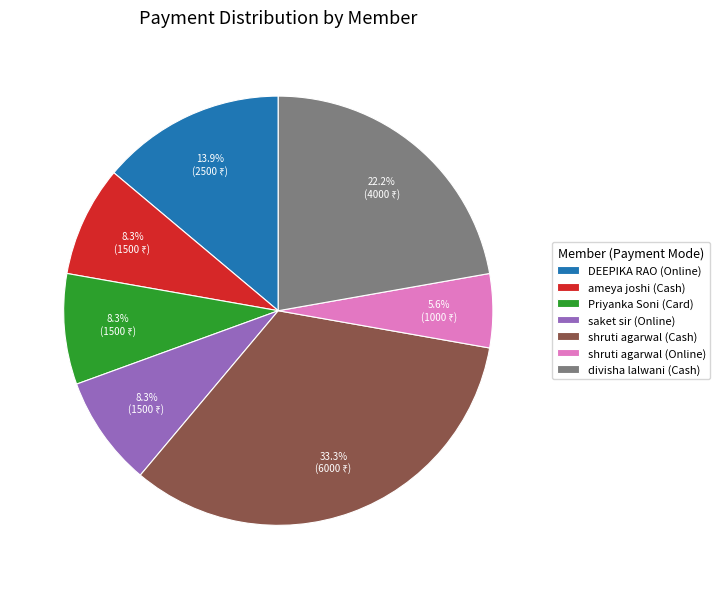

Which slice is the smallest?

shruti agarwal (Online)